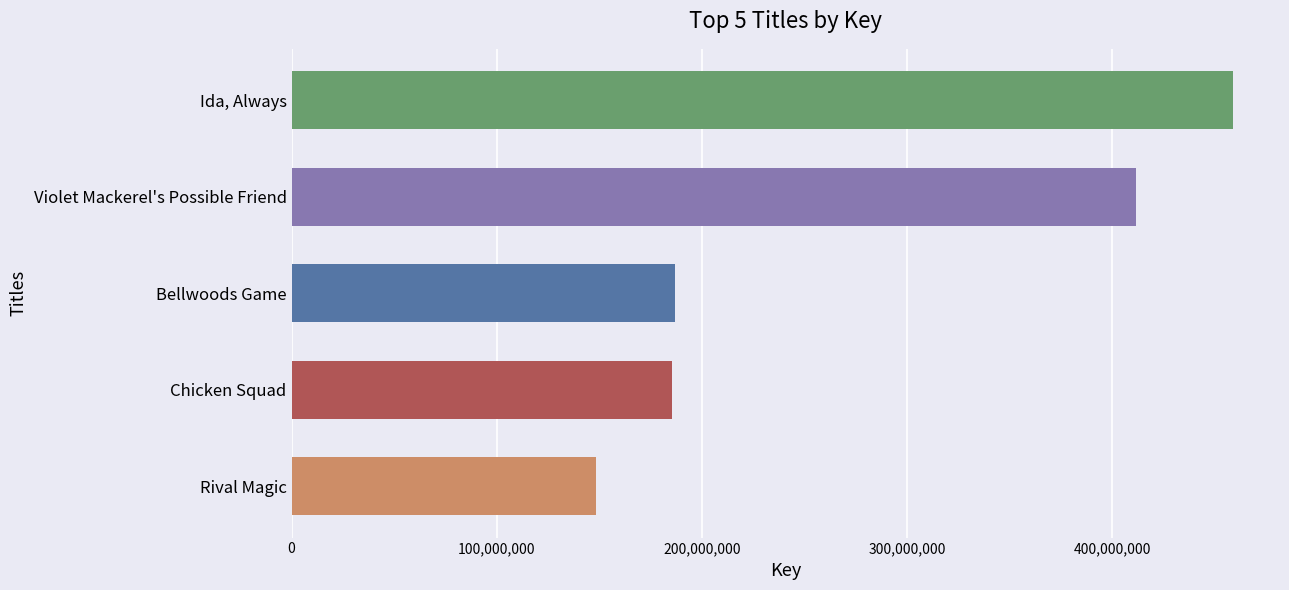

What is the greatest value displayed?

458690106